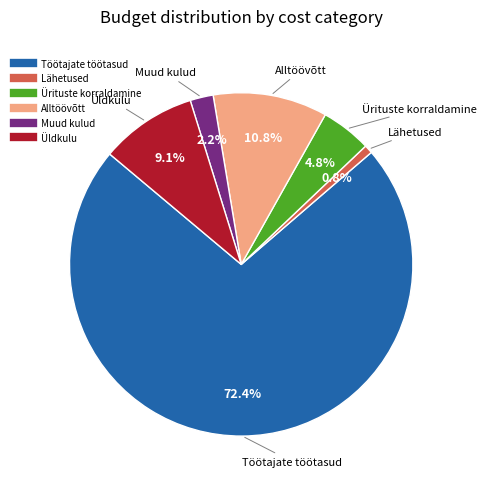

To the nearest percent, what percentage of the pie is Alltöövõtt?

11%